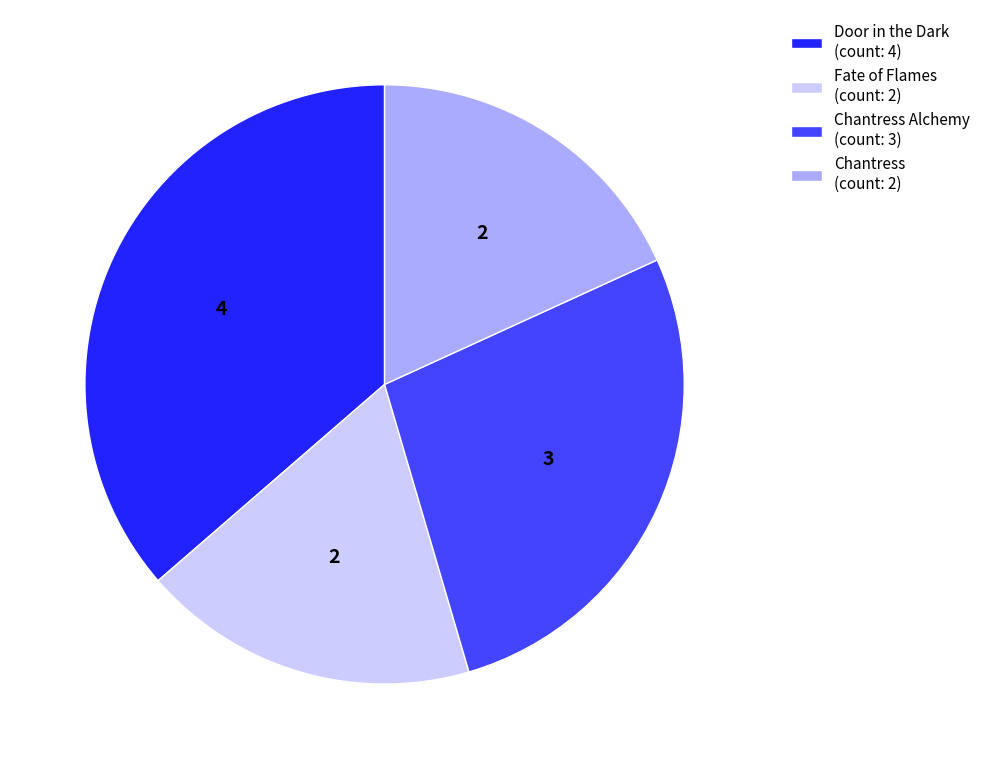

Which has a higher value, Chantress Alchemy (count: 3) or Chantress (count: 2)?

Chantress Alchemy (count: 3)